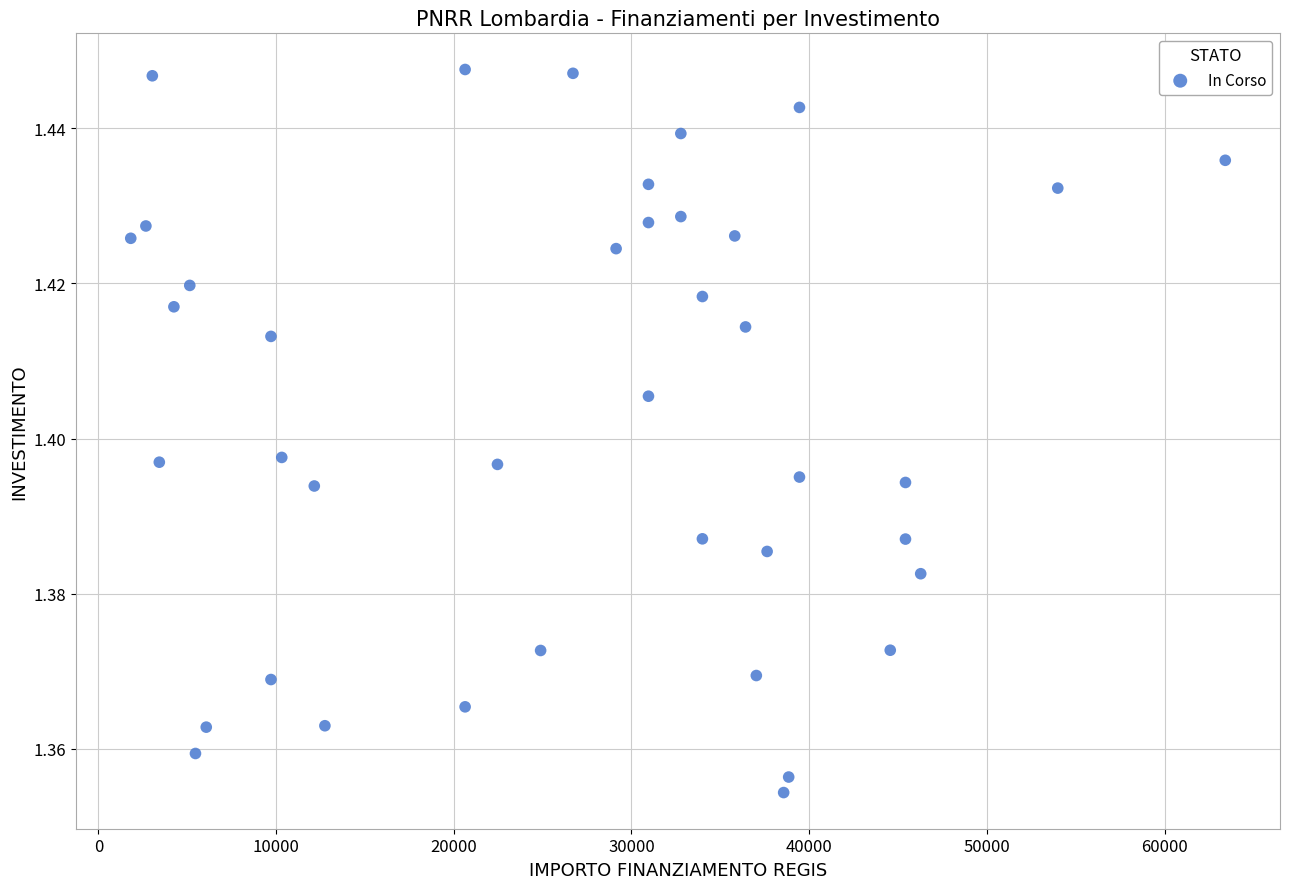

What is the range of X values (max minus min)?

61597.0